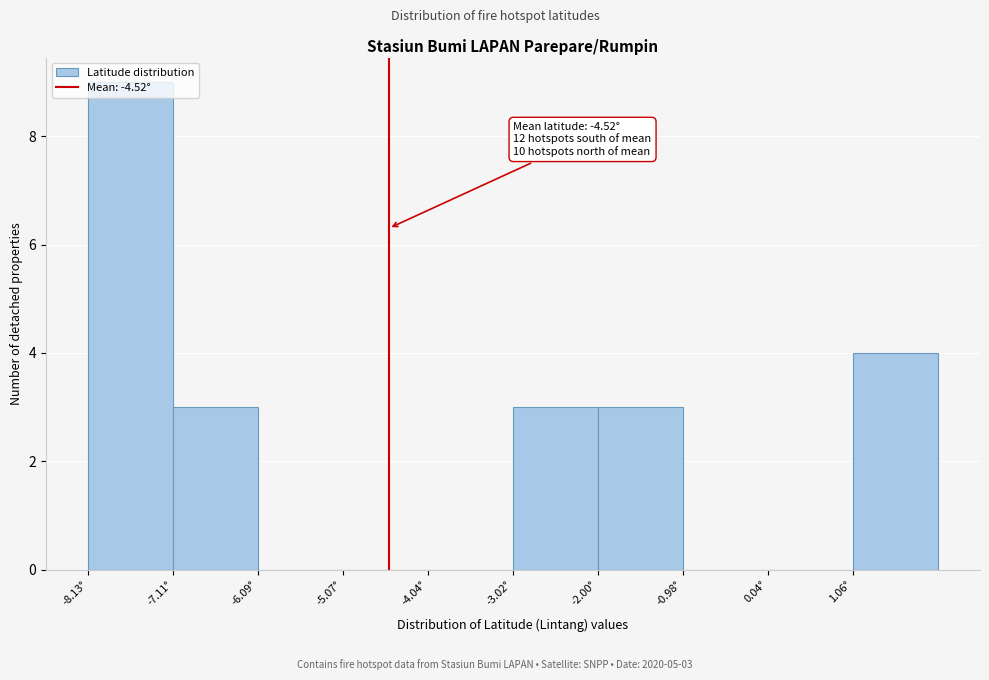

Over which range of the x-axis is the bar tallest?

-8.2 to -7.2